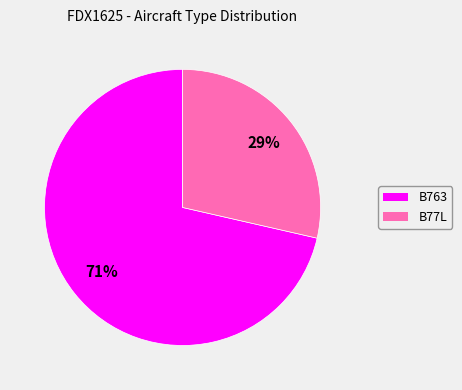

The B77L slice represents 22% of the pie. True or false?

False